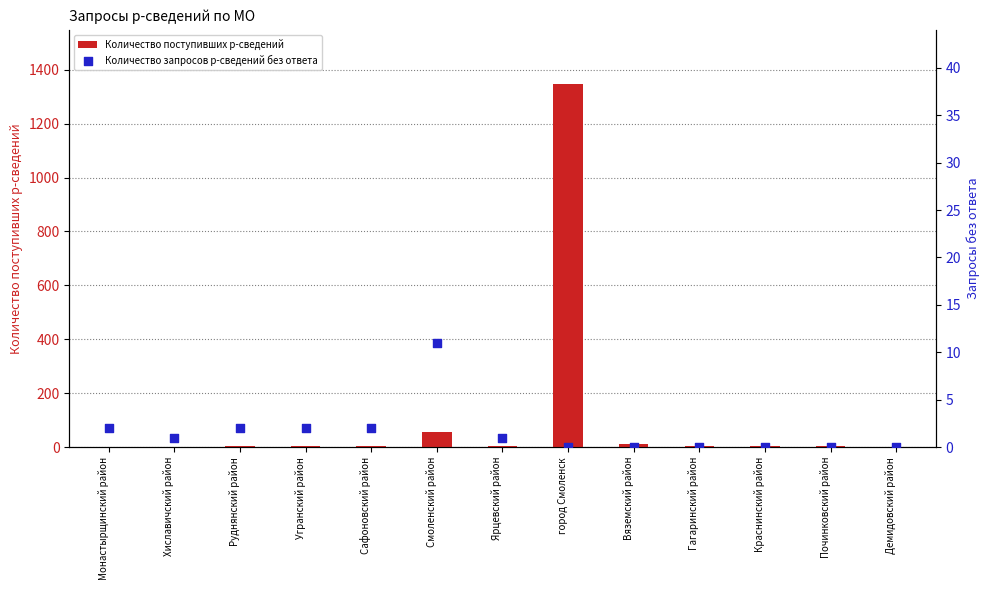

At how many categories does at least one series exceed 1253?

1